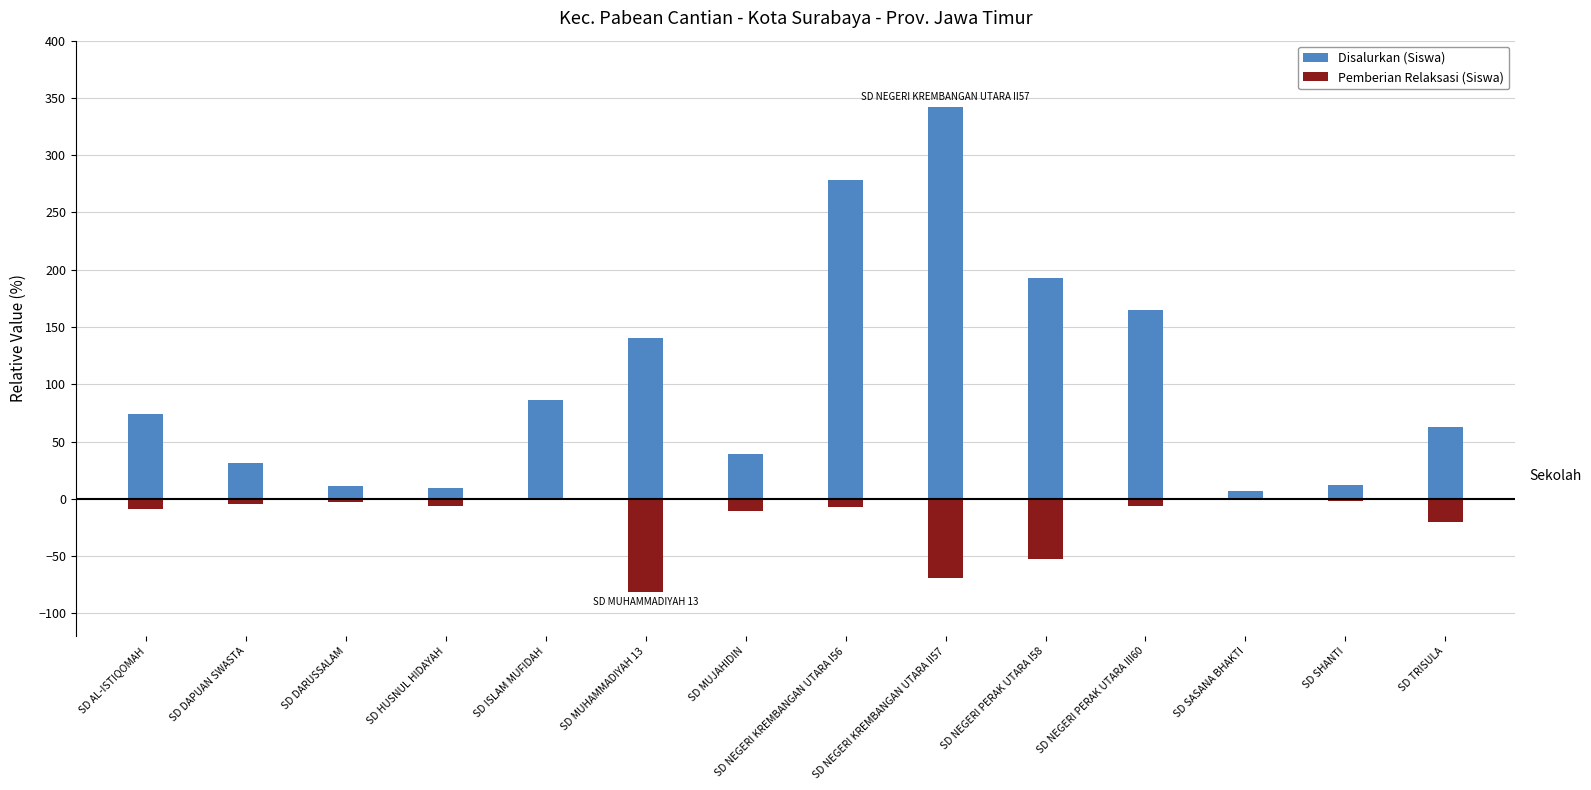

Are the bars horizontal?

No